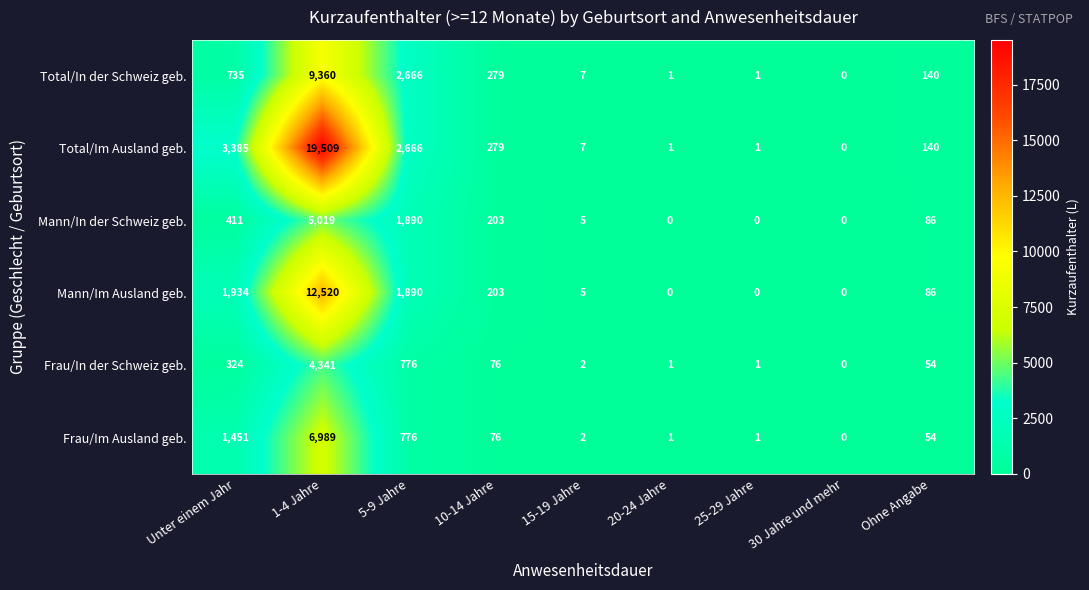

Count the number of data series in this chart.

6